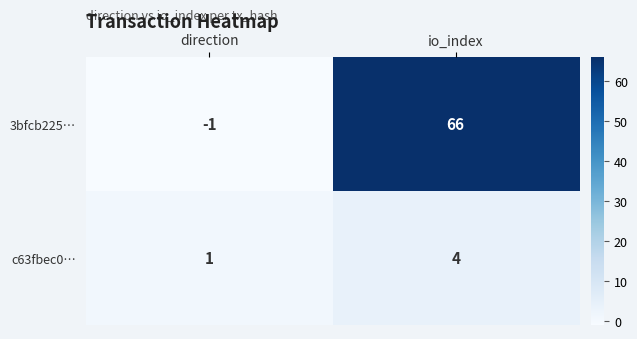

The c63fbec0… series shows 2 at io_index. True or false?

False